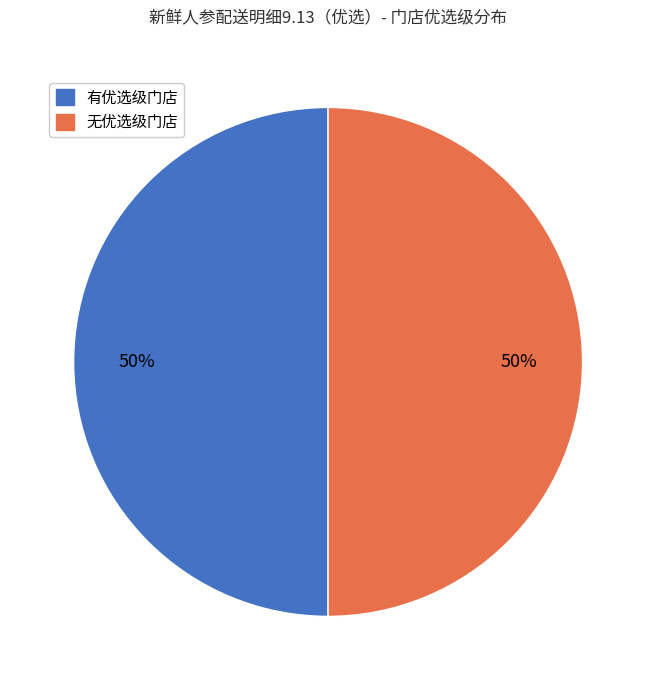

To the nearest percent, what is the average slice percentage?

50%